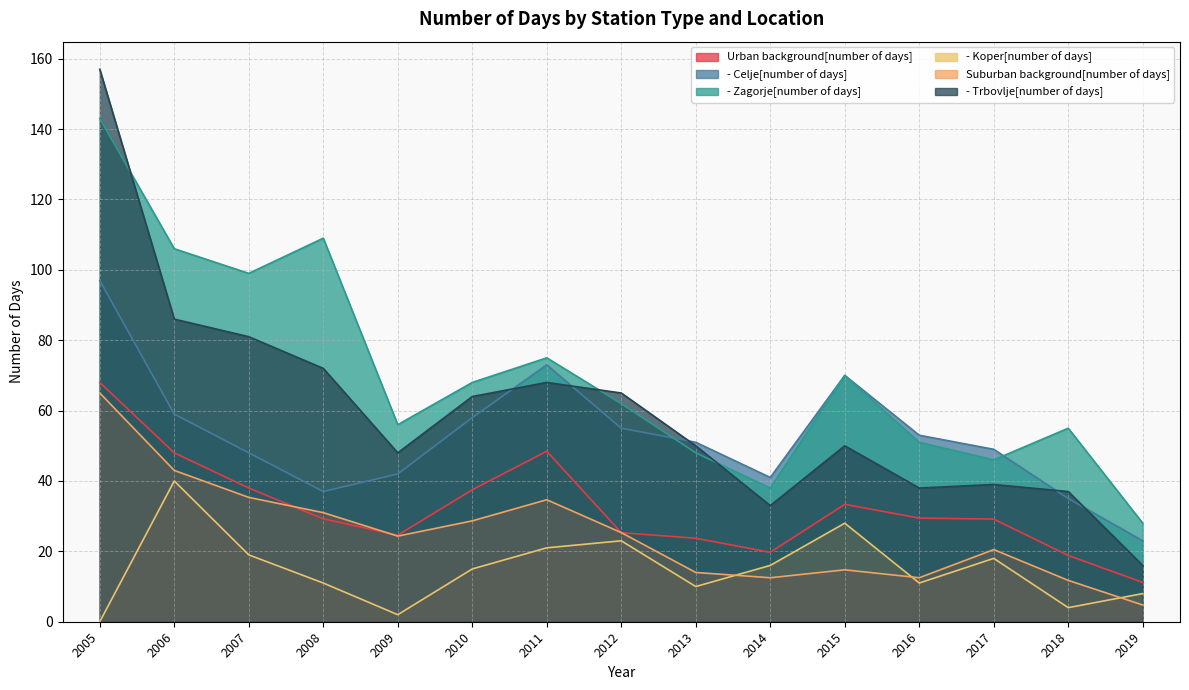

Does the chart have visible grid lines?

Yes